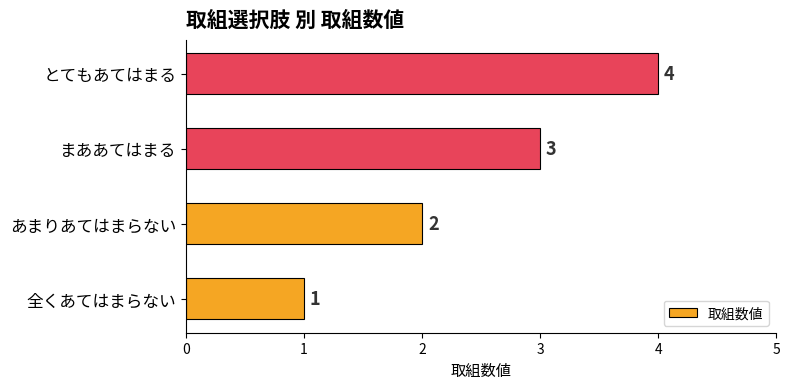

What is the change in value from 全くあてはまらない to あまりあてはまらない?

+1